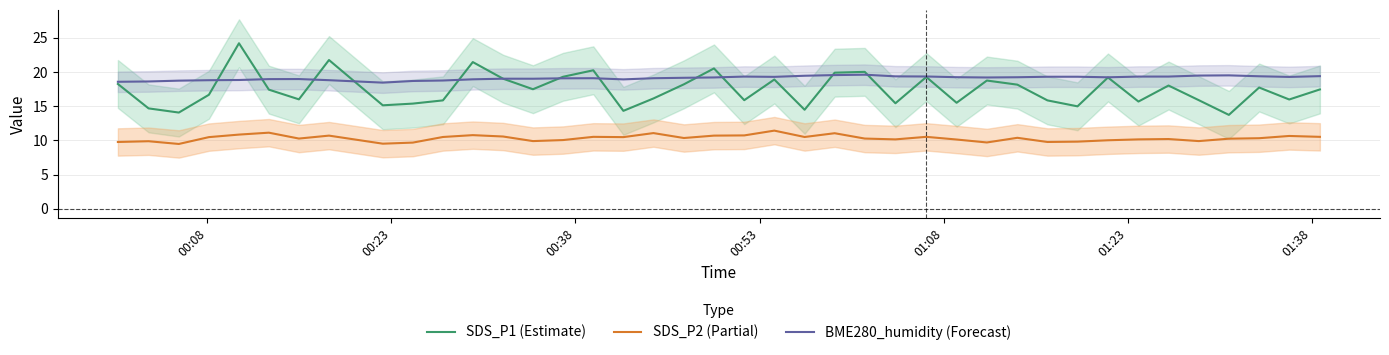

Reading left to right, list all the values displayed in this chart.

SDS_P1 (Estimate): 18.2	14.7	14.1	16.7	24.2	17.4	16.0	21.8	15.1	15.4	15.8	21.4	19.0	17.5	19.3	20.2	14.3	16.1	18.2	20.5	15.9	18.9	14.5	19.9	20.0	15.4	19.3	15.5	18.8	18.1	15.8	15.0	19.2	15.7	18.0	15.9	13.7	17.7	16.0	17.4
SDS_P2 (Partial): 9.8	9.9	9.5	10.5	10.8	11.1	10.3	10.7	9.5	9.7	10.5	10.8	10.6	9.9	10.1	10.5	10.5	11.1	10.3	10.7	10.7	11.4	10.5	11.1	10.3	10.2	10.5	10.1	9.7	10.4	9.8	9.8	10.0	10.2	10.2	9.9	10.2	10.3	10.7	10.5
BME280_humidity (Forecast): 18.6	18.6	18.7	18.8	18.8	19.0	19.0	18.8	18.4	18.7	18.8	18.9	19.0	19.0	19.1	19.1	18.9	19.1	19.2	19.2	19.3	19.3	19.4	19.5	19.6	19.4	19.3	19.2	19.2	19.2	19.3	19.3	19.2	19.3	19.3	19.5	19.5	19.4	19.3	19.4